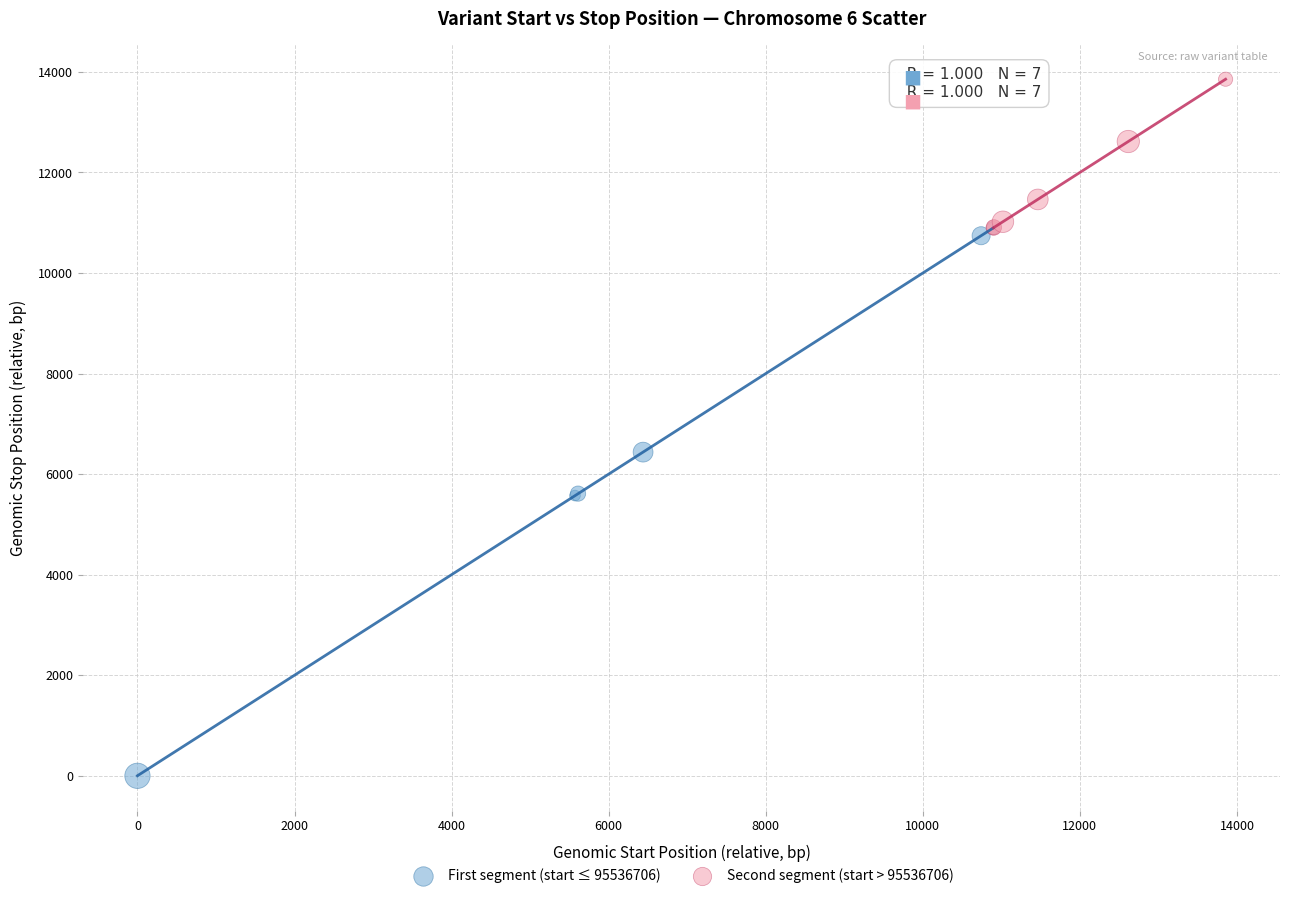

Which series reaches the maximum Y coordinate?

Second segment (start > 95536706)